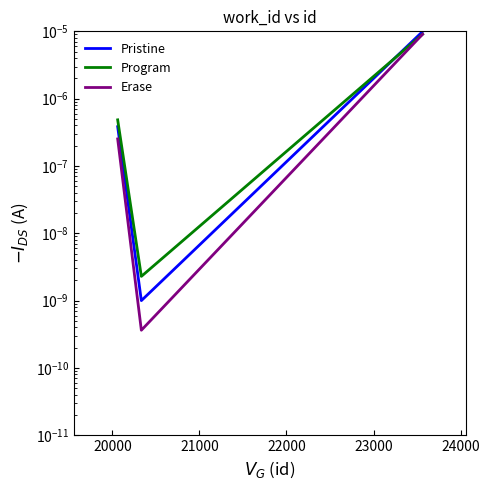

How many distinct data groups are displayed?

3